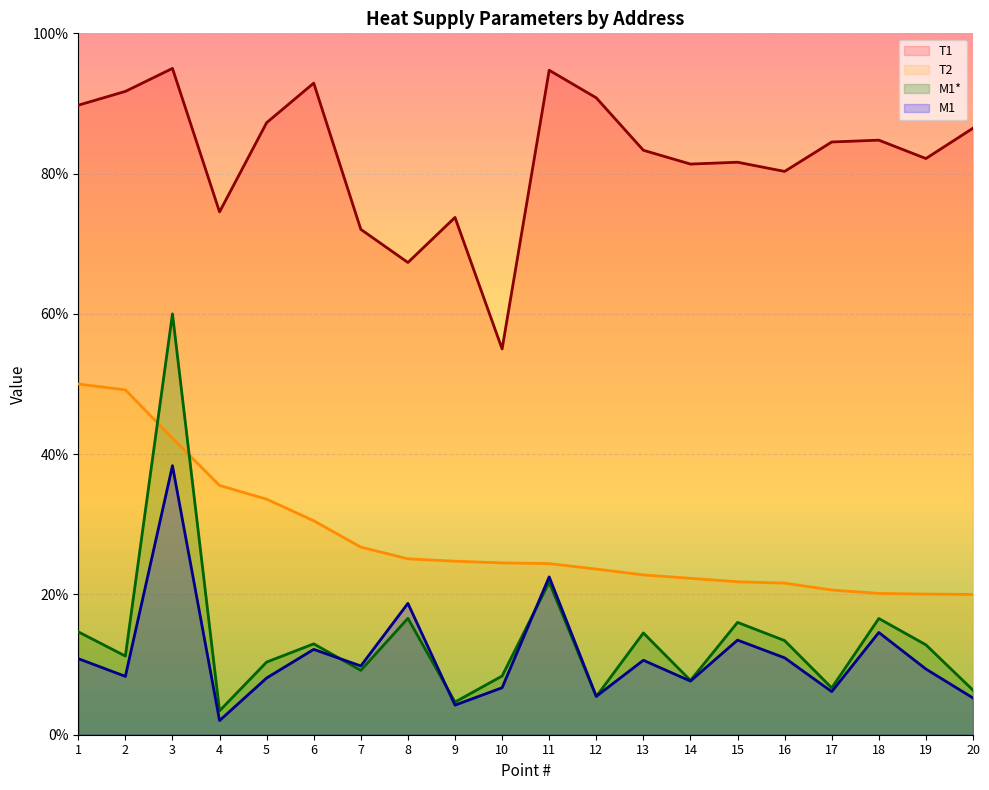

What is the value of the T2 point at the 8th from the left?

25.1